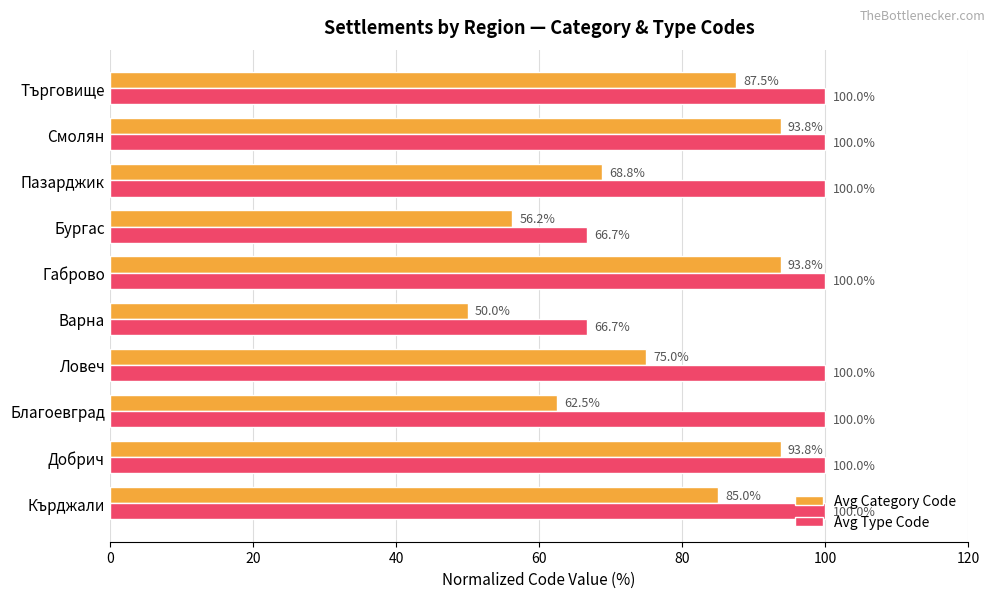

Which series has the largest total across all categories?

Avg Type Code